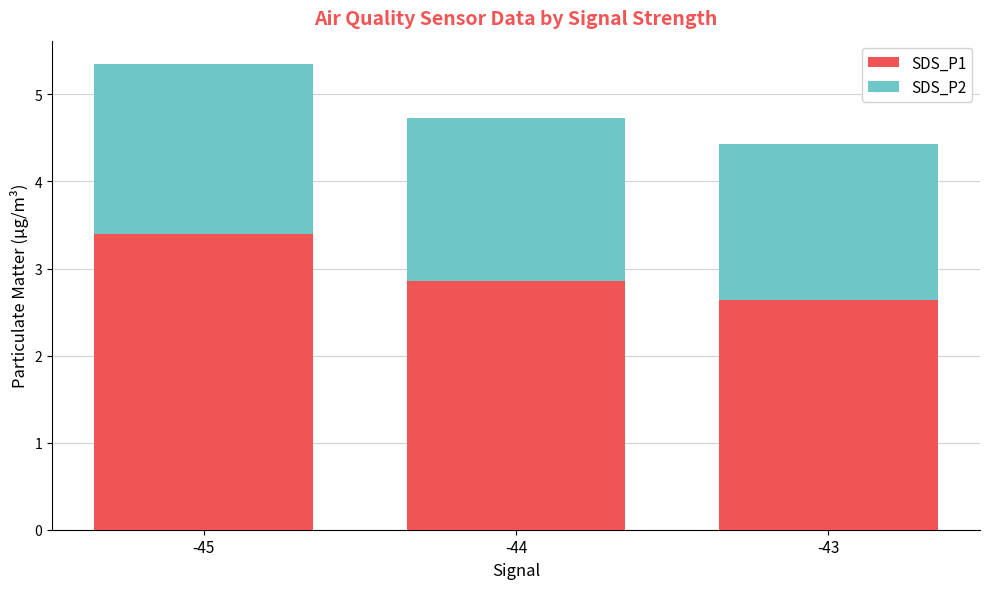

At which label does SDS_P1 reach its peak?

-45